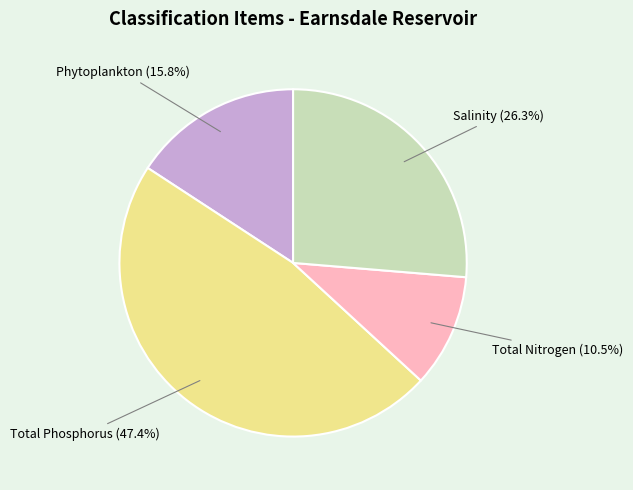

How many segments does this pie chart have?

4